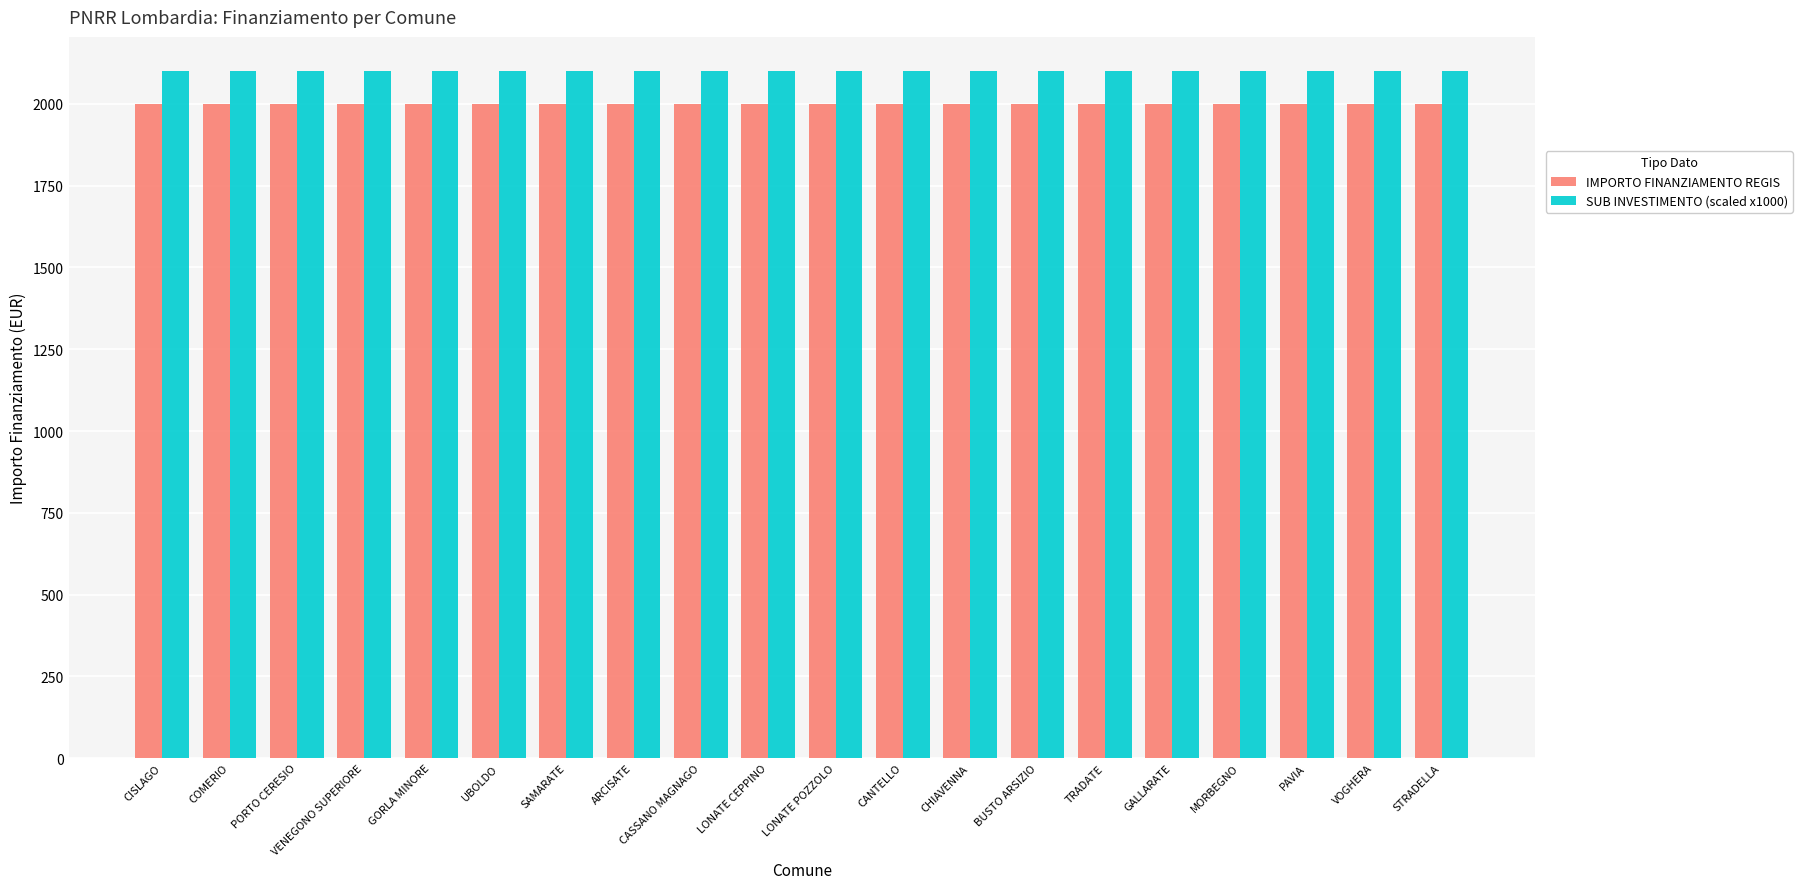

Reading right to left, transcribe all the data shown in this chart.

IMPORTO FINANZIAMENTO REGIS: STRADELLA=2000	VOGHERA=2000	PAVIA=2000	MORBEGNO=2000	GALLARATE=2000	TRADATE=2000	BUSTO ARSIZIO=2000	CHIAVENNA=2000	CANTELLO=2000	LONATE POZZOLO=2000	LONATE CEPPINO=2000	CASSANO MAGNAGO=2000	ARCISATE=2000	SAMARATE=2000	UBOLDO=2000	GORLA MINORE=2000	VENEGONO SUPERIORE=2000	PORTO CERESIO=2000	COMERIO=2000	CISLAGO=2000
SUB INVESTIMENTO (scaled x1000): STRADELLA=2100	VOGHERA=2100	PAVIA=2100	MORBEGNO=2100	GALLARATE=2100	TRADATE=2100	BUSTO ARSIZIO=2100	CHIAVENNA=2100	CANTELLO=2100	LONATE POZZOLO=2100	LONATE CEPPINO=2100	CASSANO MAGNAGO=2100	ARCISATE=2100	SAMARATE=2100	UBOLDO=2100	GORLA MINORE=2100	VENEGONO SUPERIORE=2100	PORTO CERESIO=2100	COMERIO=2100	CISLAGO=2100